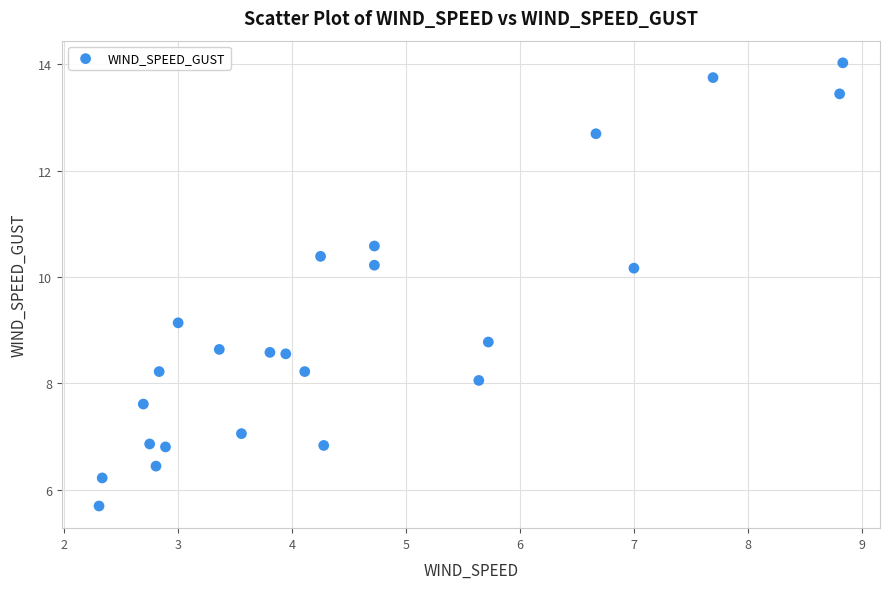

What is the range of Y values (max minus min)?

8.3